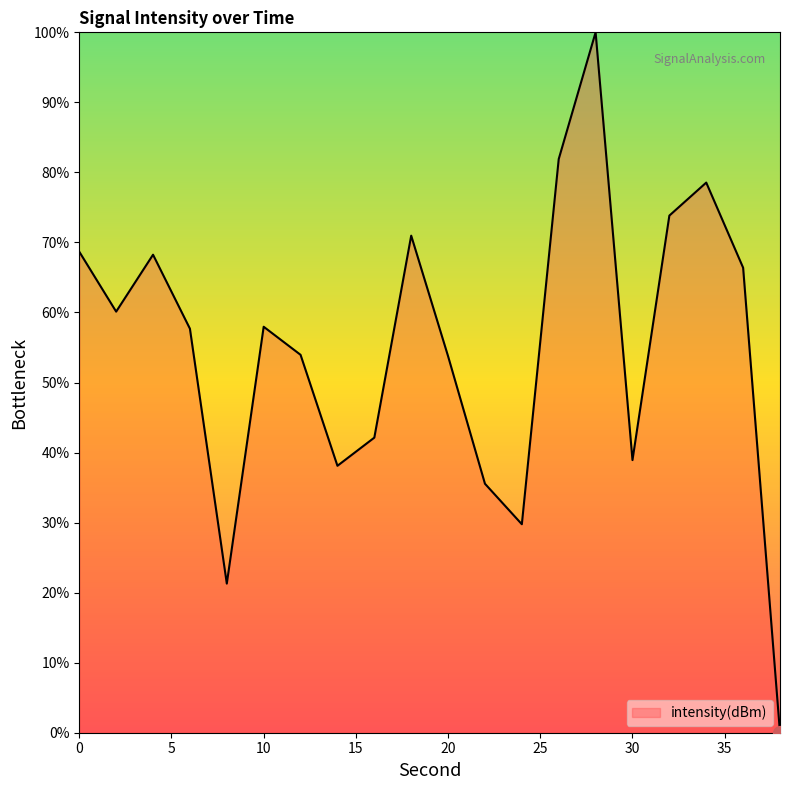

What is the maximum value shown in the chart?

100.0